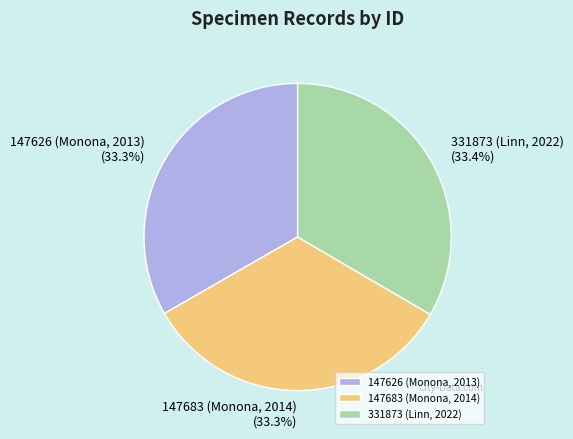

Is 147626 (Monona, 2013) the majority of the pie?

No